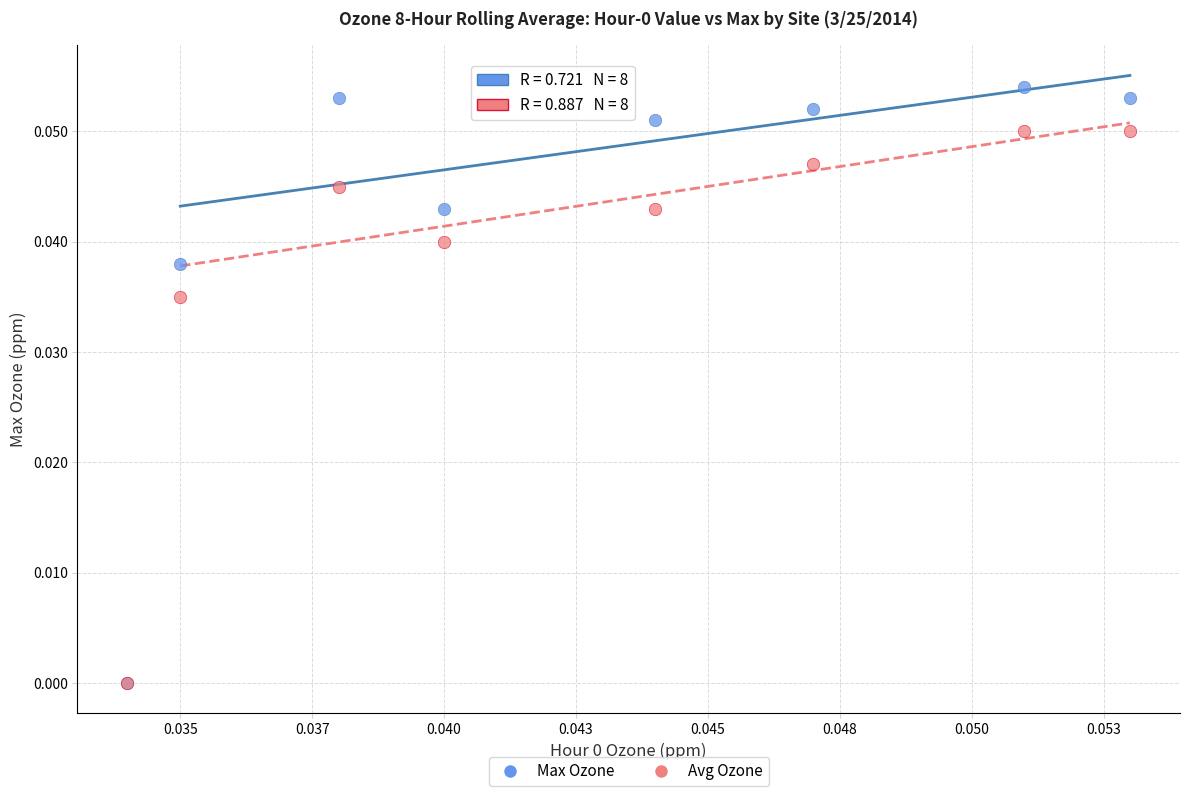

Which series has the largest Y range (max minus min)?

Max Ozone